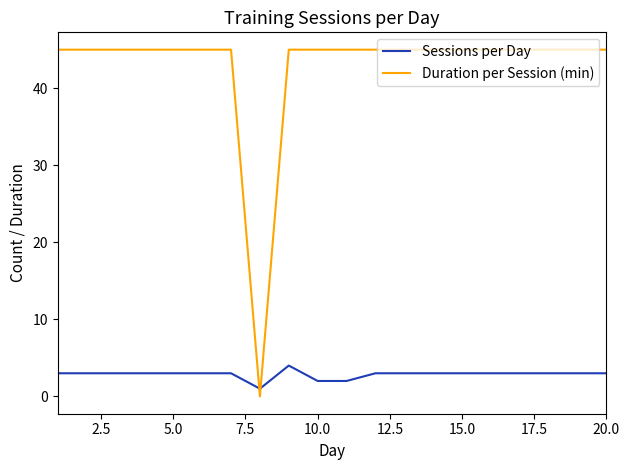

Which series ends up on top after the final intersection of Sessions per Day and Duration per Session (min)?

Duration per Session (min)